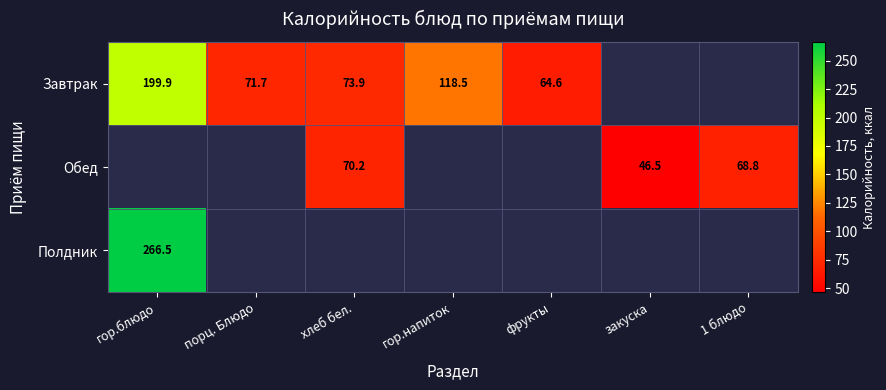

What is the difference between the maximum and minimum values in the Завтрак series?

135.3